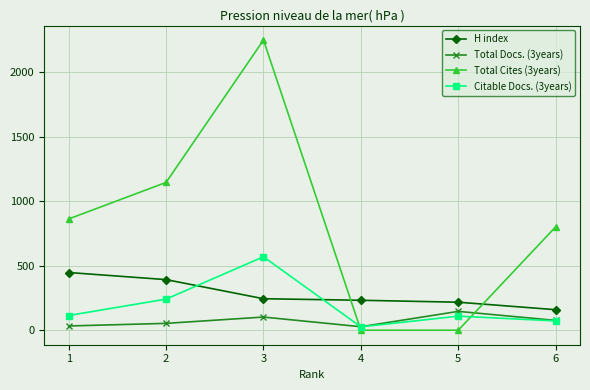

What is the difference between the highest and lowest values at 6?

729